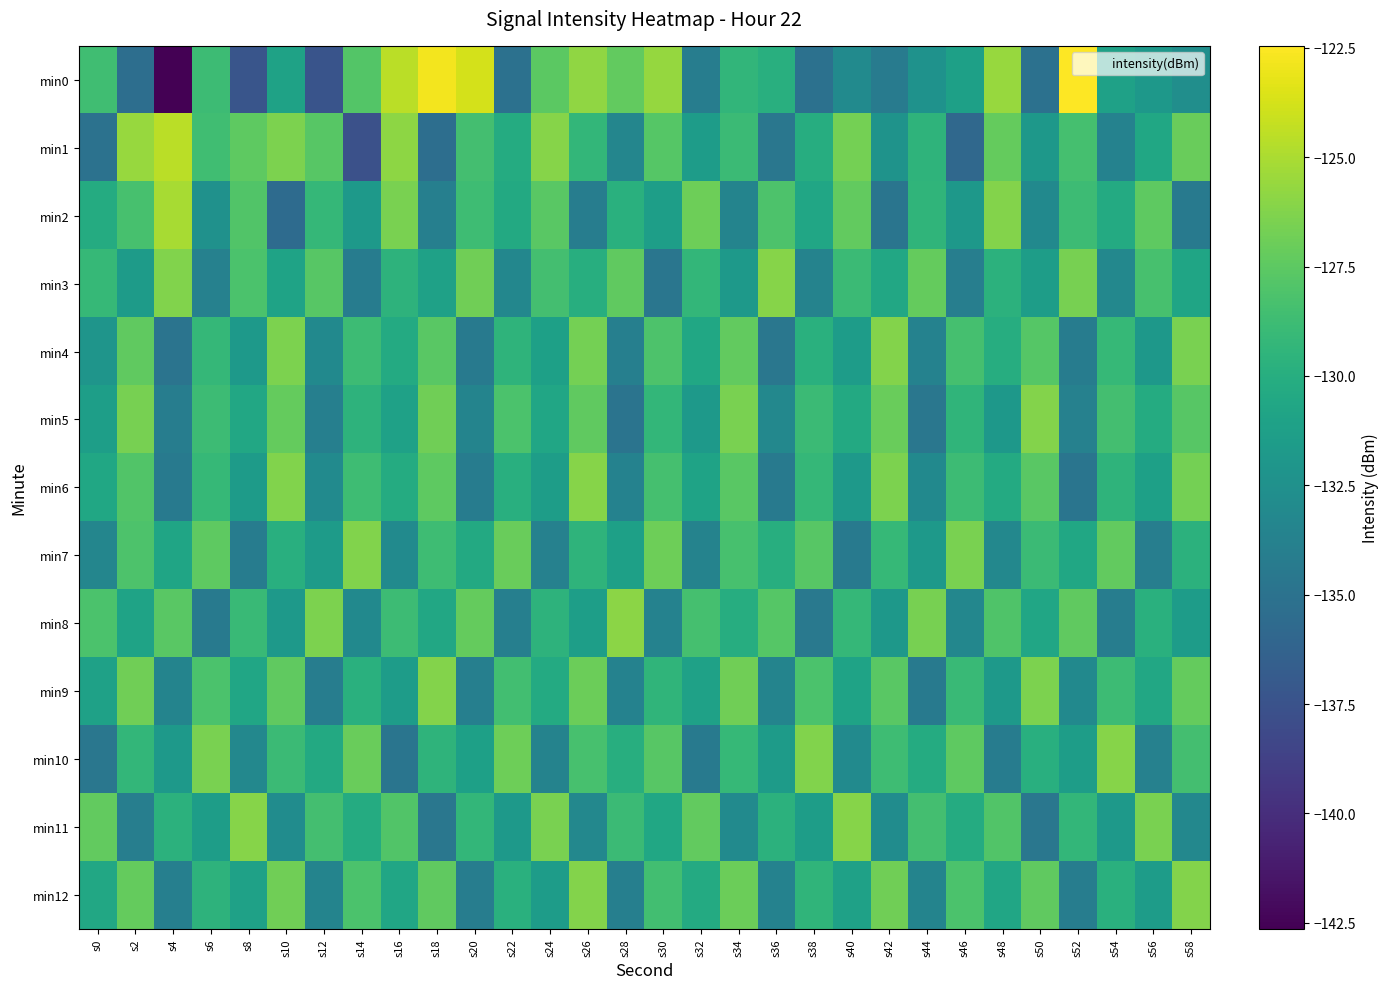

Reading right to left, extract all data points from this chart.

min0: s58=-132.7	s56=-131.9	s54=-131.1	s52=-122.5	s50=-135.1	s48=-125.6	s46=-131.2	s44=-132.3	s42=-134.3	s40=-132.9	s38=-135.1	s36=-129.9	s34=-129.4	s32=-134.1	s30=-125.7	s28=-127.3	s26=-125.8	s24=-127.5	s22=-135.1	s20=-123.7	s18=-122.8	s16=-124.5	s14=-127.8	s12=-137.4	s10=-131.0	s8=-137.3	s6=-128.8	s4=-142.6	s2=-135.3	s0=-128.6
min1: s58=-127.1	s56=-130.6	s54=-133.7	s52=-128.4	s50=-131.9	s48=-127.2	s46=-135.8	s44=-129.5	s42=-132.3	s40=-126.7	s38=-130.1	s36=-134.6	s34=-128.9	s32=-131.5	s30=-127.8	s28=-133.4	s26=-129.3	s24=-126.1	s22=-130.2	s20=-128.5	s18=-135.4	s16=-125.9	s14=-137.7	s12=-127.7	s10=-126.5	s8=-127.5	s6=-128.7	s4=-124.6	s2=-125.5	s0=-135.1
min2: s58=-134.4	s56=-127.5	s54=-130.3	s52=-128.8	s50=-133.1	s48=-126.2	s46=-131.9	s44=-129.4	s42=-134.8	s40=-127.3	s38=-130.7	s36=-128.1	s34=-133.5	s32=-126.9	s30=-131.3	s28=-129.8	s26=-134.1	s24=-127.6	s22=-130.4	s20=-128.7	s18=-133.9	s16=-126.5	s14=-131.8	s12=-129.2	s10=-135.6	s8=-127.9	s6=-132.4	s4=-125.1	s2=-128.3	s0=-130.2
min3: s58=-130.8	s56=-128.3	s54=-133.2	s52=-126.6	s50=-131.4	s48=-129.7	s46=-134.0	s44=-127.2	s42=-130.5	s40=-128.9	s38=-133.6	s36=-126.1	s34=-131.8	s32=-129.3	s30=-134.7	s28=-127.4	s26=-130.0	s24=-128.5	s22=-133.3	s20=-126.8	s18=-131.1	s16=-129.6	s14=-134.2	s12=-127.7	s10=-130.9	s8=-128.2	s6=-133.8	s4=-126.3	s2=-131.6	s0=-129.1
min4: s58=-126.5	s56=-131.9	s54=-129.1	s52=-134.2	s50=-127.8	s48=-130.1	s46=-128.4	s44=-133.7	s42=-126.2	s40=-131.5	s38=-129.8	s36=-134.6	s34=-127.3	s32=-130.6	s30=-128.1	s28=-133.9	s26=-126.7	s24=-131.2	s22=-129.5	s20=-134.4	s18=-127.6	s16=-130.3	s14=-128.8	s12=-133.1	s10=-126.4	s8=-131.7	s6=-129.2	s4=-134.9	s2=-127.4	s0=-132.1
min5: s58=-127.7	s56=-130.2	s54=-128.5	s52=-133.8	s50=-126.2	s48=-131.9	s46=-129.4	s44=-134.6	s42=-127.1	s40=-130.4	s38=-128.9	s36=-133.2	s34=-126.5	s32=-131.8	s30=-129.3	s28=-134.9	s26=-127.4	s24=-130.7	s22=-128.2	s20=-133.5	s18=-126.8	s16=-131.1	s14=-129.6	s12=-133.9	s10=-127.2	s8=-130.5	s6=-128.8	s4=-134.1	s2=-126.6	s0=-131.3
min6: s58=-126.7	s56=-131.2	s54=-129.5	s52=-134.8	s50=-127.6	s48=-130.3	s46=-128.8	s44=-133.1	s42=-126.4	s40=-131.7	s38=-129.2	s36=-134.4	s34=-127.6	s32=-130.9	s30=-128.4	s28=-133.7	s26=-126.1	s24=-131.4	s22=-129.9	s20=-134.2	s18=-127.5	s16=-130.2	s14=-128.7	s12=-133.0	s10=-126.3	s8=-131.6	s6=-129.1	s4=-134.3	s2=-127.9	s0=-130.6
min7: s58=-129.7	s56=-134.0	s54=-127.3	s52=-130.6	s50=-128.9	s48=-133.2	s46=-126.5	s44=-131.8	s42=-129.1	s40=-134.4	s38=-127.7	s36=-130.0	s34=-128.3	s32=-133.6	s30=-126.9	s28=-131.2	s26=-129.5	s24=-133.8	s22=-127.1	s20=-130.4	s18=-128.7	s16=-133.0	s14=-126.3	s12=-131.6	s10=-129.9	s8=-134.2	s6=-127.5	s4=-130.8	s2=-128.1	s0=-133.4
min8: s58=-131.5	s56=-129.8	s54=-134.1	s52=-127.4	s50=-130.7	s48=-128.0	s46=-133.3	s44=-126.6	s42=-131.9	s40=-129.2	s38=-134.5	s36=-127.8	s34=-130.1	s32=-128.4	s30=-133.7	s28=-126.0	s26=-131.3	s24=-129.6	s22=-133.9	s20=-127.2	s18=-130.5	s16=-128.8	s14=-133.1	s12=-126.4	s10=-131.7	s8=-129.0	s6=-134.3	s4=-127.6	s2=-130.9	s0=-128.2
min9: s58=-127.2	s56=-130.5	s54=-128.8	s52=-133.1	s50=-126.4	s48=-131.7	s46=-129.0	s44=-134.3	s42=-127.6	s40=-130.9	s38=-128.2	s36=-133.5	s34=-126.8	s32=-131.1	s30=-129.4	s28=-133.7	s26=-127.0	s24=-130.3	s22=-128.6	s20=-133.9	s18=-126.2	s16=-131.5	s14=-129.8	s12=-134.1	s10=-127.4	s8=-130.7	s6=-128.2	s4=-133.5	s2=-126.8	s0=-131.1
min10: s58=-128.5	s56=-133.8	s54=-126.1	s52=-131.4	s50=-129.9	s48=-134.2	s46=-127.5	s44=-130.2	s42=-128.7	s40=-133.0	s38=-126.3	s36=-131.6	s34=-129.1	s32=-134.4	s30=-127.7	s28=-130.0	s26=-128.3	s24=-133.6	s22=-126.9	s20=-131.2	s18=-129.5	s16=-134.8	s14=-127.1	s12=-130.4	s10=-128.9	s8=-133.2	s6=-126.5	s4=-131.8	s2=-129.3	s0=-134.6
min11: s58=-133.2	s56=-126.5	s54=-131.8	s52=-129.3	s50=-134.6	s48=-127.9	s46=-130.2	s44=-128.5	s42=-132.8	s40=-126.1	s38=-131.4	s36=-129.7	s34=-133.0	s32=-127.3	s30=-130.6	s28=-128.9	s26=-133.2	s24=-126.5	s22=-131.8	s20=-129.3	s18=-134.6	s16=-127.9	s14=-130.2	s12=-128.5	s10=-132.8	s8=-126.1	s6=-131.4	s4=-129.7	s2=-134.0	s0=-127.3
min12: s58=-126.2	s56=-131.5	s54=-129.8	s52=-134.1	s50=-127.4	s48=-130.7	s46=-128.2	s44=-133.5	s42=-126.8	s40=-131.1	s38=-129.4	s36=-133.7	s34=-127.0	s32=-130.3	s30=-128.6	s28=-133.9	s26=-126.2	s24=-131.5	s22=-129.8	s20=-134.1	s18=-127.4	s16=-130.7	s14=-128.2	s12=-133.5	s10=-126.8	s8=-131.1	s6=-129.6	s4=-133.9	s2=-127.2	s0=-130.5